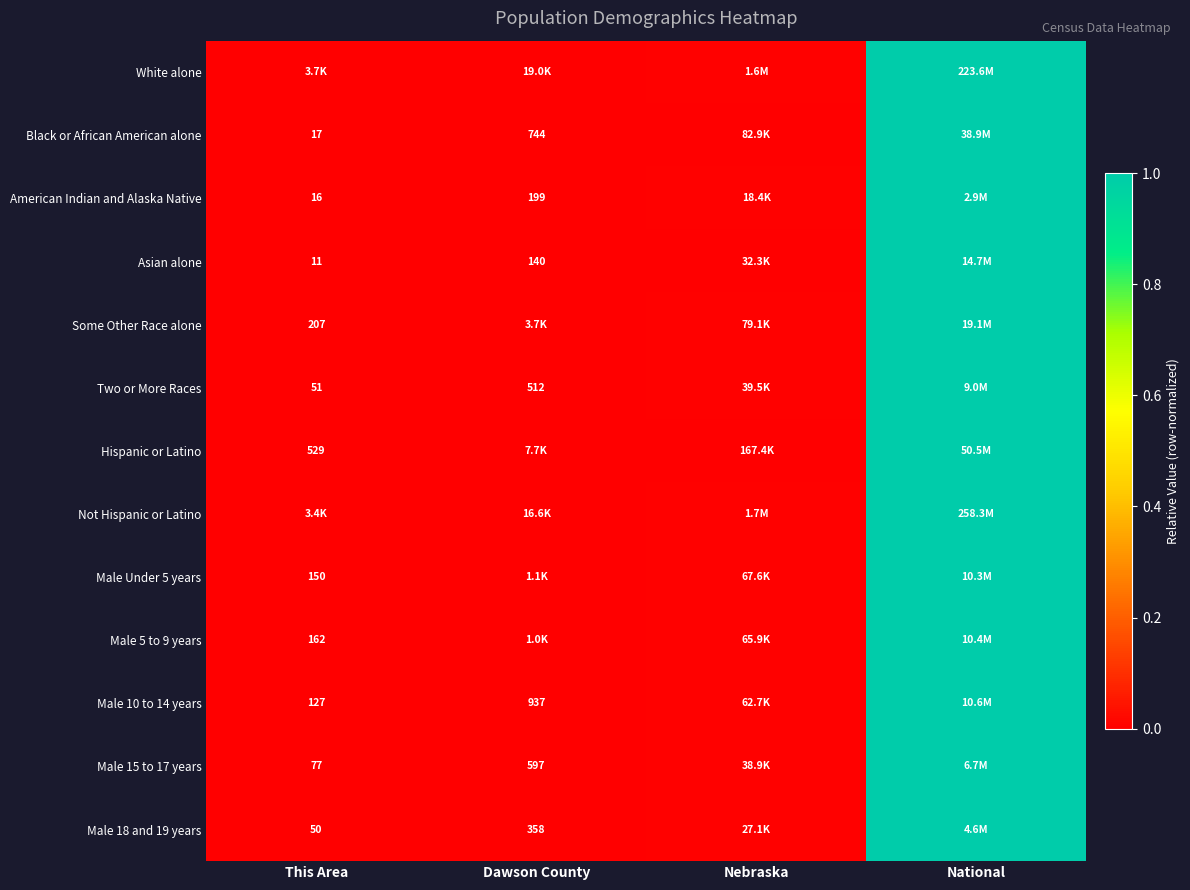

Is the value of Black or African American alone at This Area greater than the value of Male Under 5 years at This Area?

No